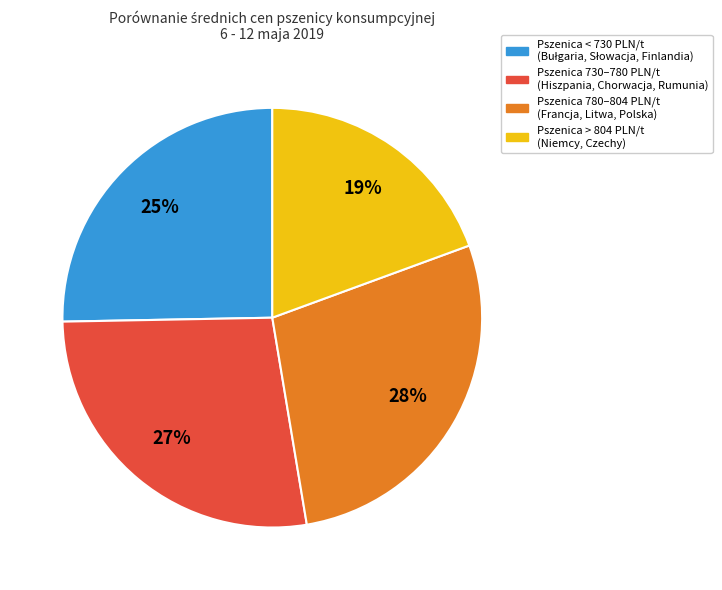

Is Pszenica > 804 PLN/t (Niemcy, Czechy) the majority of the pie?

No